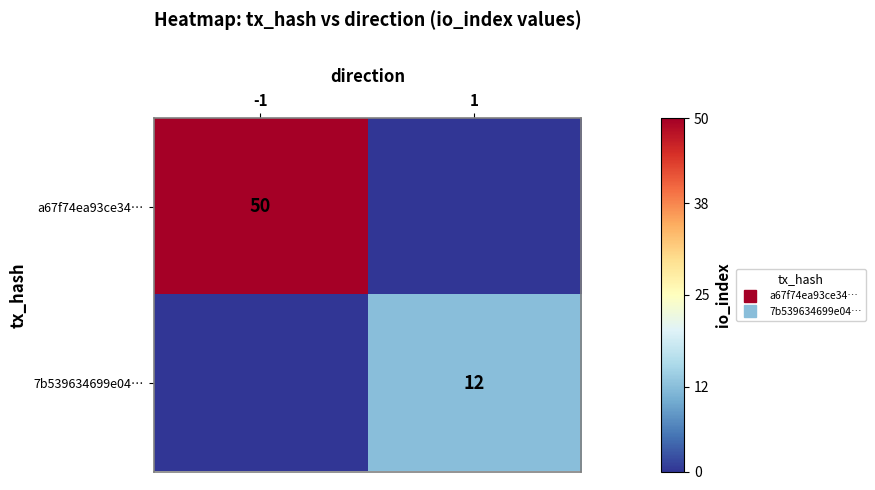

List the labels in order of a67f74ea93ce34… value, smallest first.

1, -1